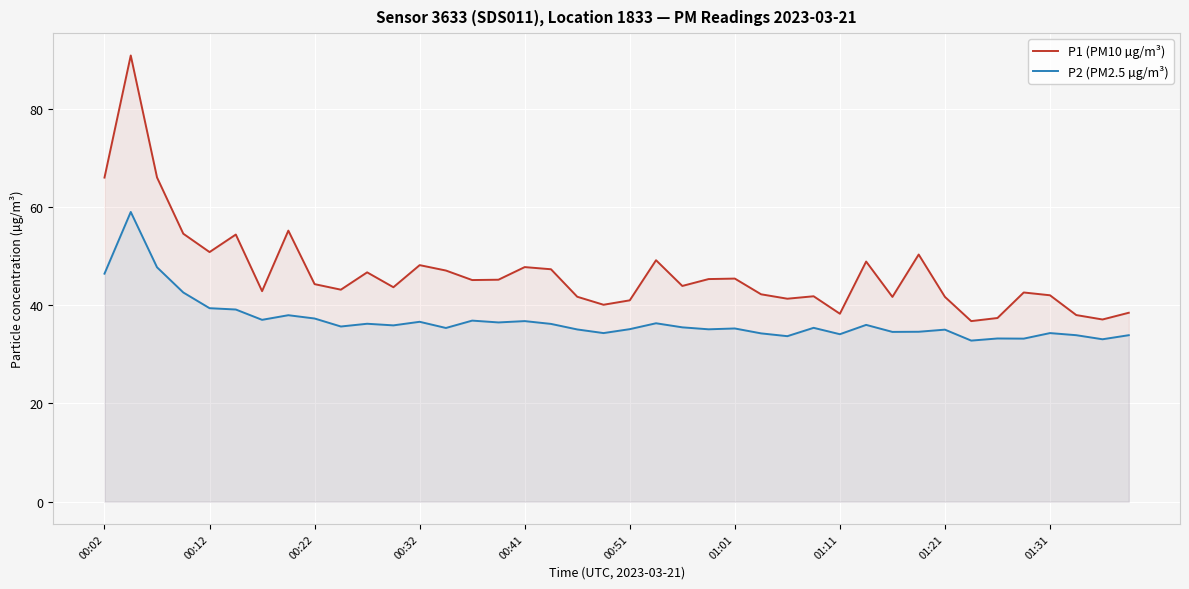

Rank the series by their maximum value, from lowest to highest.

P2 (PM2.5 µg/m³), P1 (PM10 µg/m³)